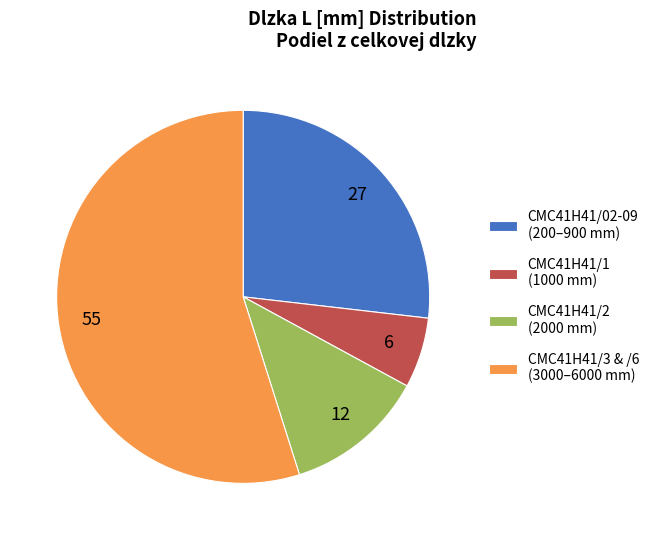

Count the number of slices in the pie.

4